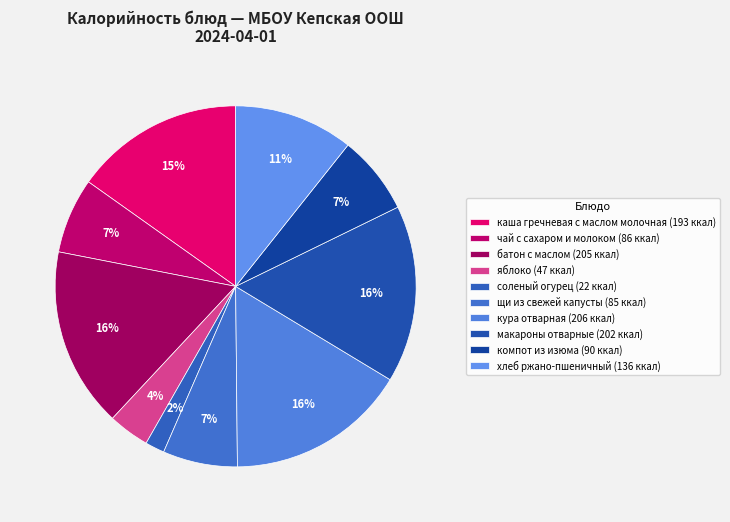

How many slices are in this pie chart?

10